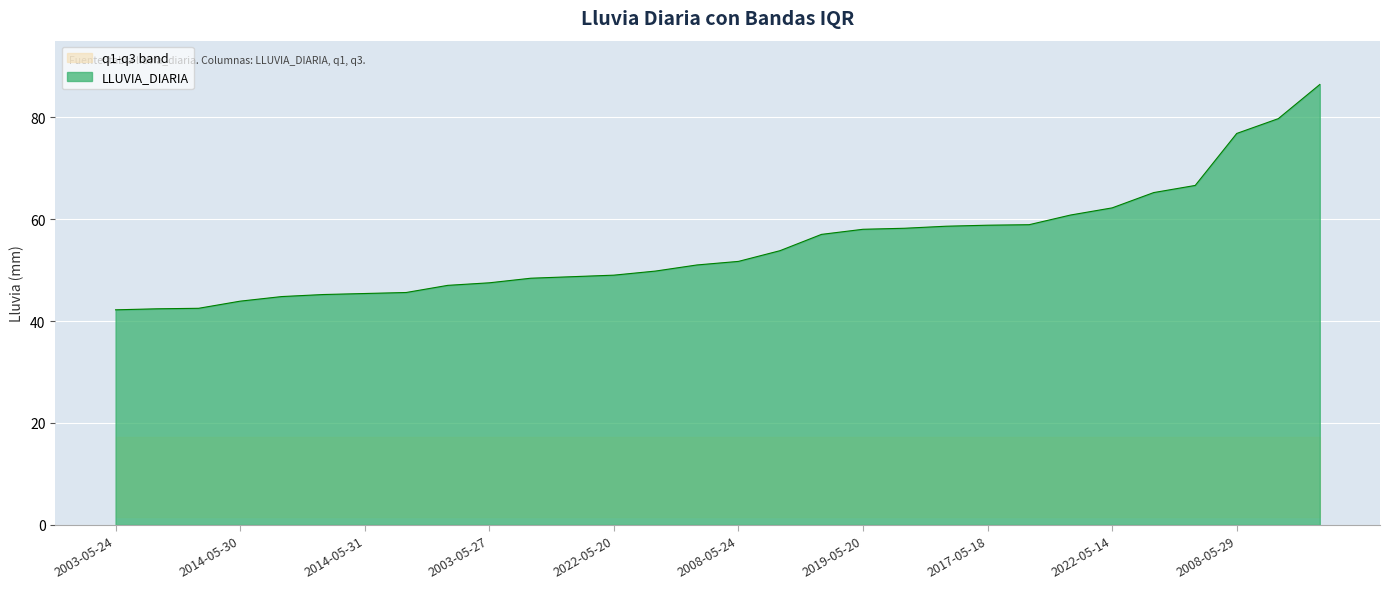

What is the maximum value for LLUVIA_DIARIA?

86.4